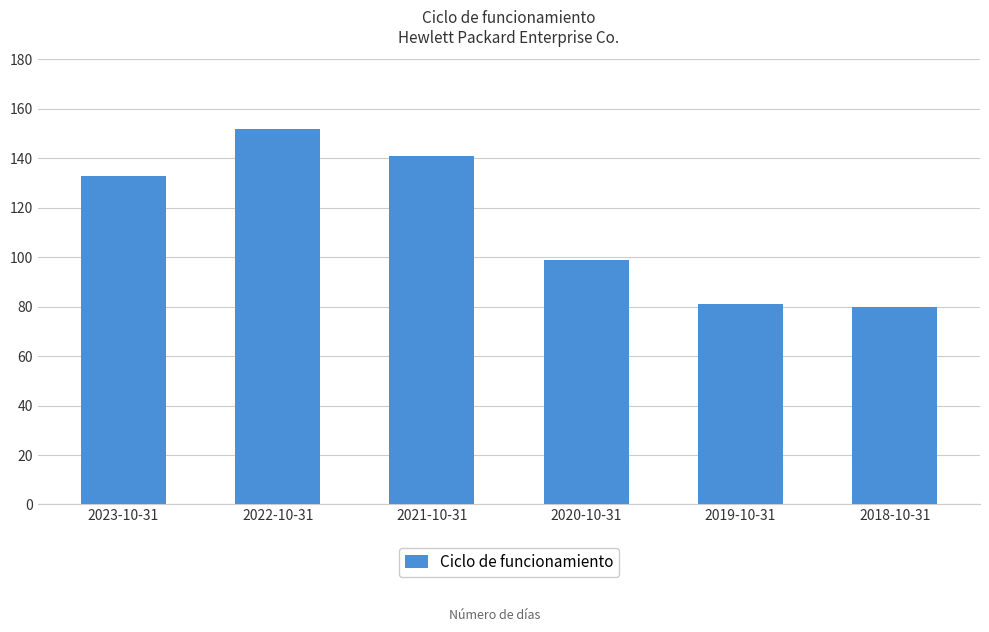

Reading right to left, list all the values displayed in this chart.

2018-10-31=80	2019-10-31=81	2020-10-31=99	2021-10-31=141	2022-10-31=152	2023-10-31=133